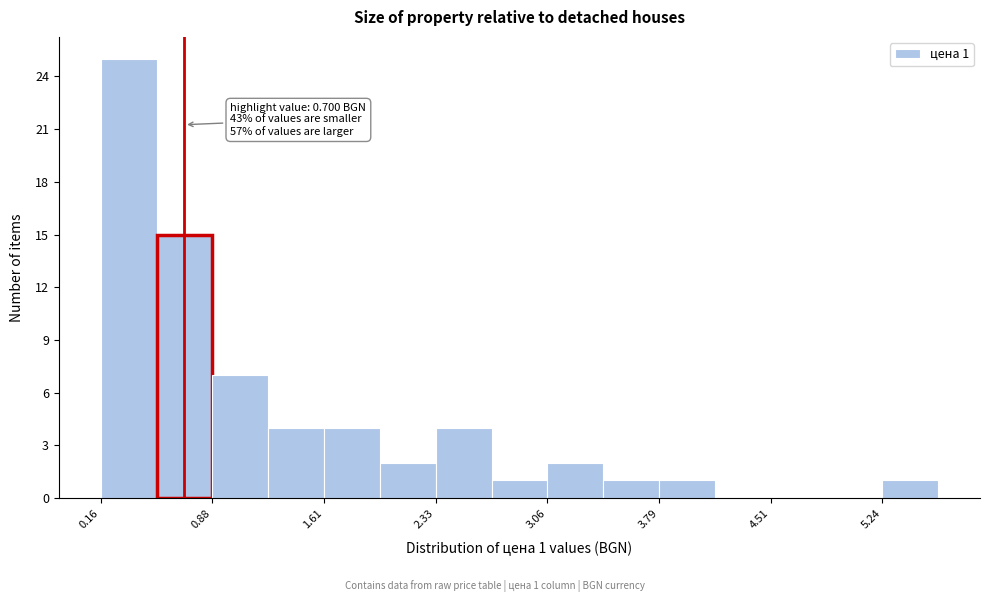

Read against the x-axis, roughly where is the centre of the tallest bar?

0.3